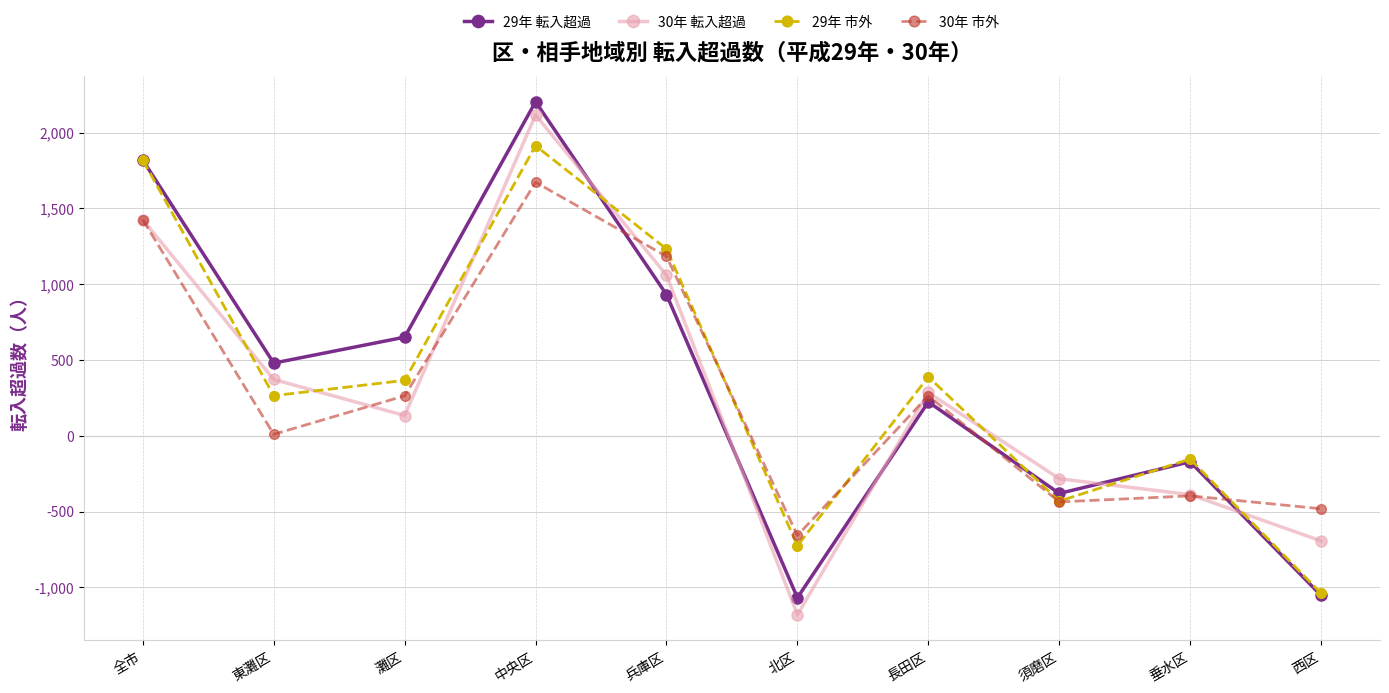

How many lines are shown in the chart?

4